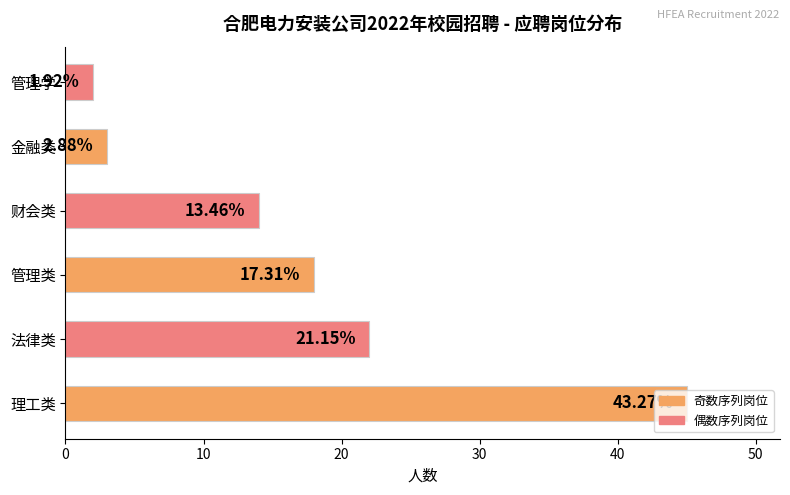

Does the chart contain any negative values?

No